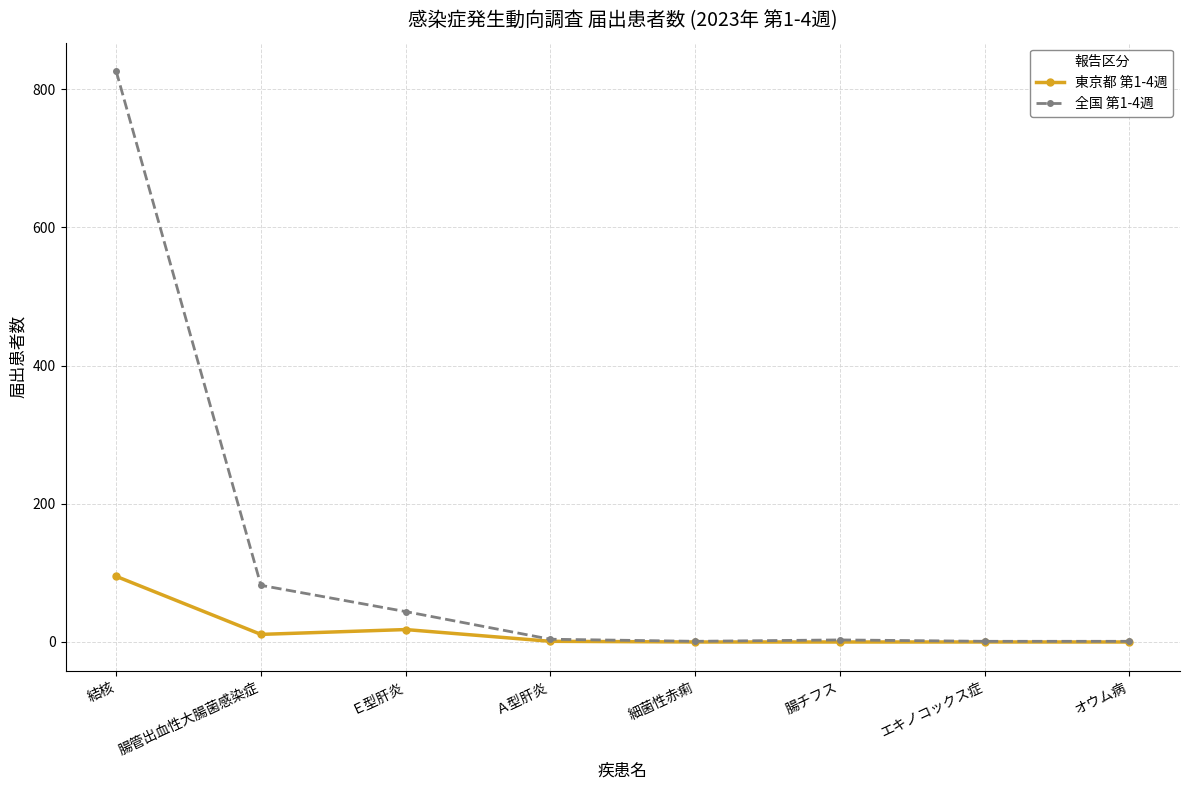

What is the sum of all 全国 第1-4週 values?

962